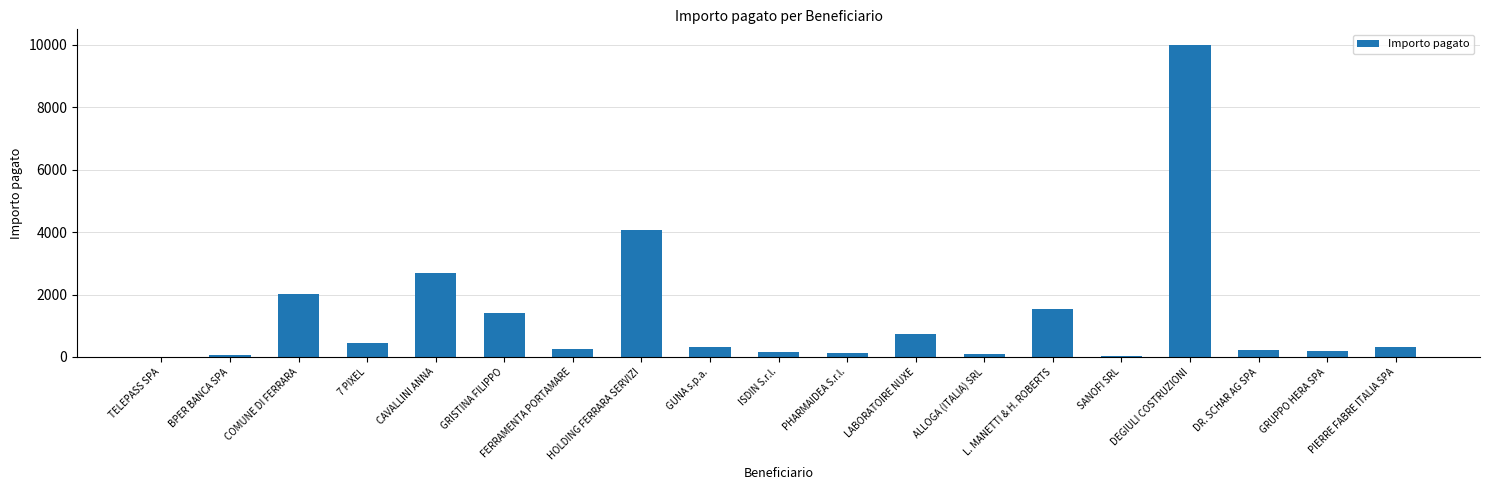

Which category has the highest value across all series?

DEGIULI COSTRUZIONI